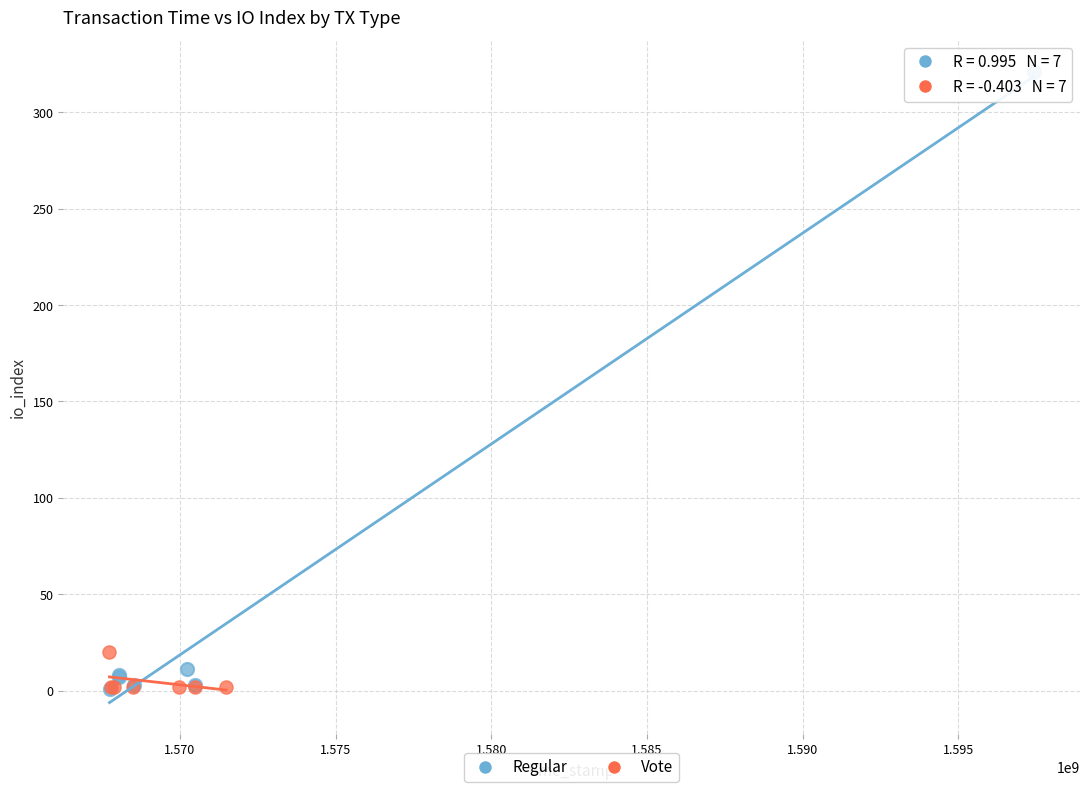

Which series has the largest Y range (max minus min)?

Regular